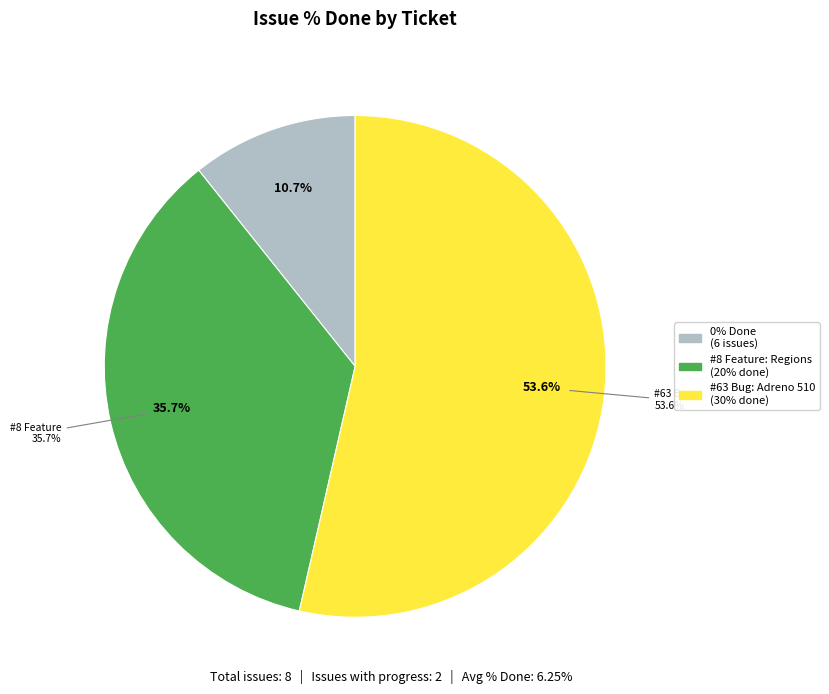

The #24 Feature: Fourier slice represents 1% of the pie. True or false?

False